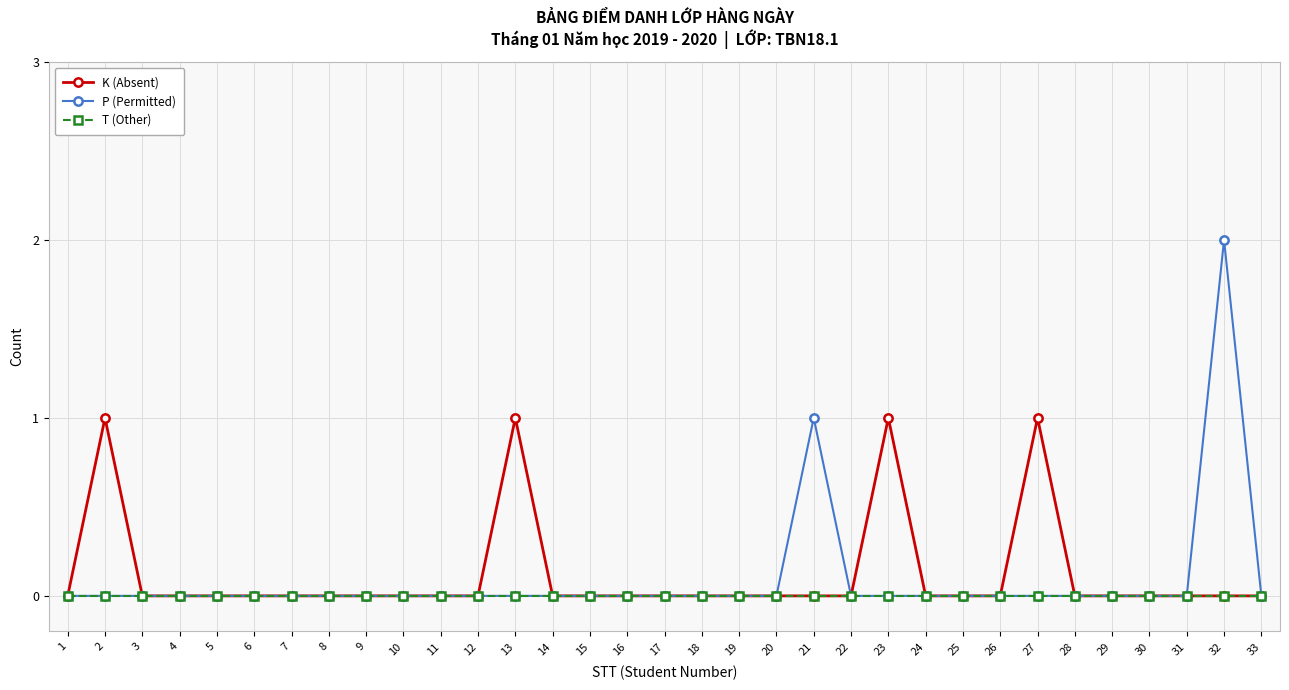

Reading left to right, what are all the values shown in this chart?

K (Absent): 0	1	0	0	0	0	0	0	0	0	0	0	1	0	0	0	0	0	0	0	0	0	1	0	0	0	1	0	0	0	0	0	0
P (Permitted): 0	0	0	0	0	0	0	0	0	0	0	0	0	0	0	0	0	0	0	0	1	0	0	0	0	0	0	0	0	0	0	2	0
T (Other): 0	0	0	0	0	0	0	0	0	0	0	0	0	0	0	0	0	0	0	0	0	0	0	0	0	0	0	0	0	0	0	0	0